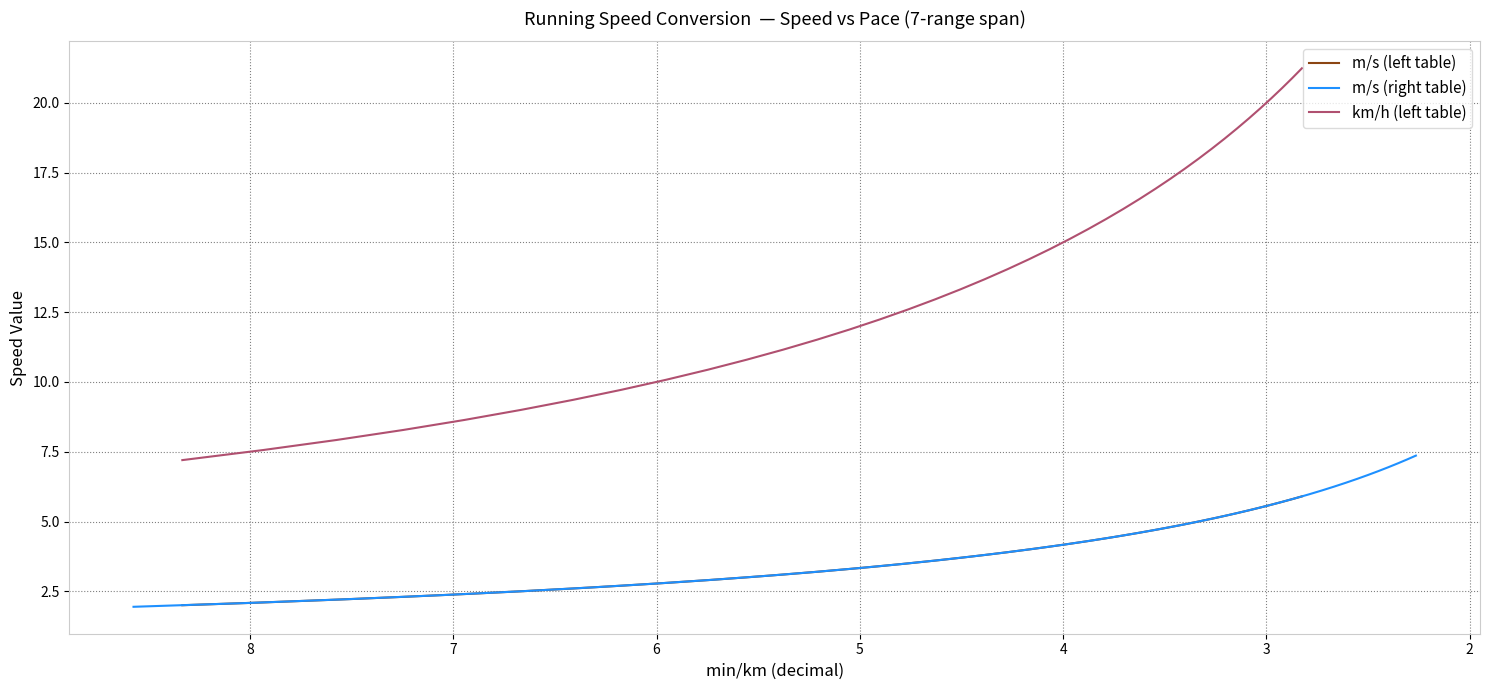

How many intersections are there between m/s (left table) and m/s (right table)?

1